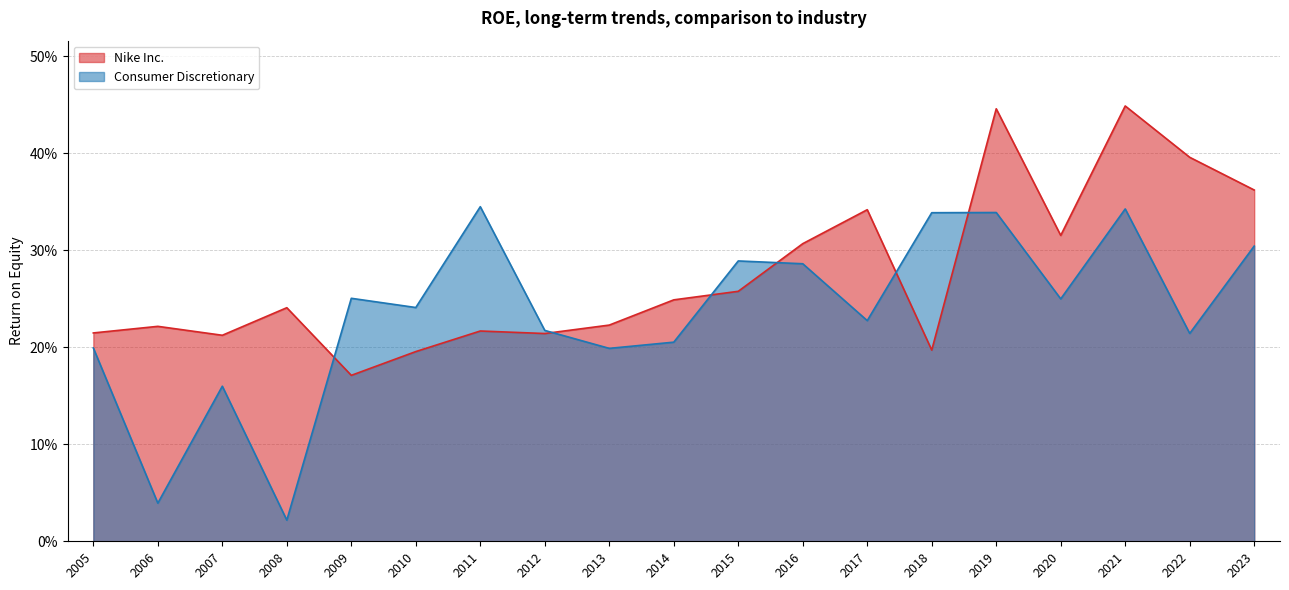

Reading left to right, transcribe all the data shown in this chart.

Nike Inc.: 0.2	0.2	0.2	0.2	0.2	0.2	0.2	0.2	0.2	0.2	0.3	0.3	0.3	0.2	0.4	0.3	0.4	0.4	0.4
Consumer Discretionary: 0.2	0.0	0.2	0.0	0.3	0.2	0.3	0.2	0.2	0.2	0.3	0.3	0.2	0.3	0.3	0.2	0.3	0.2	0.3